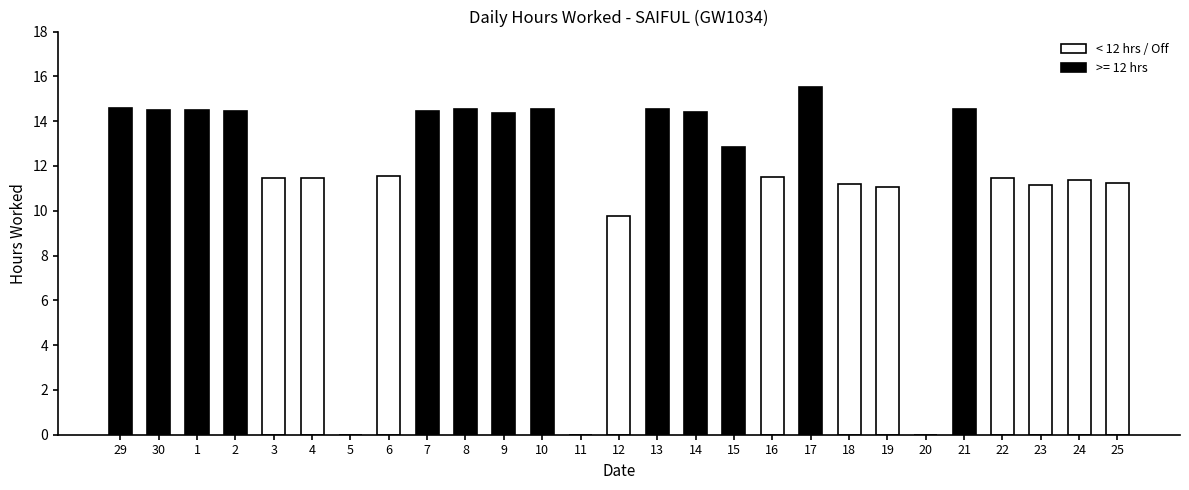

Is it true that the value at 16 is 15.7?

False